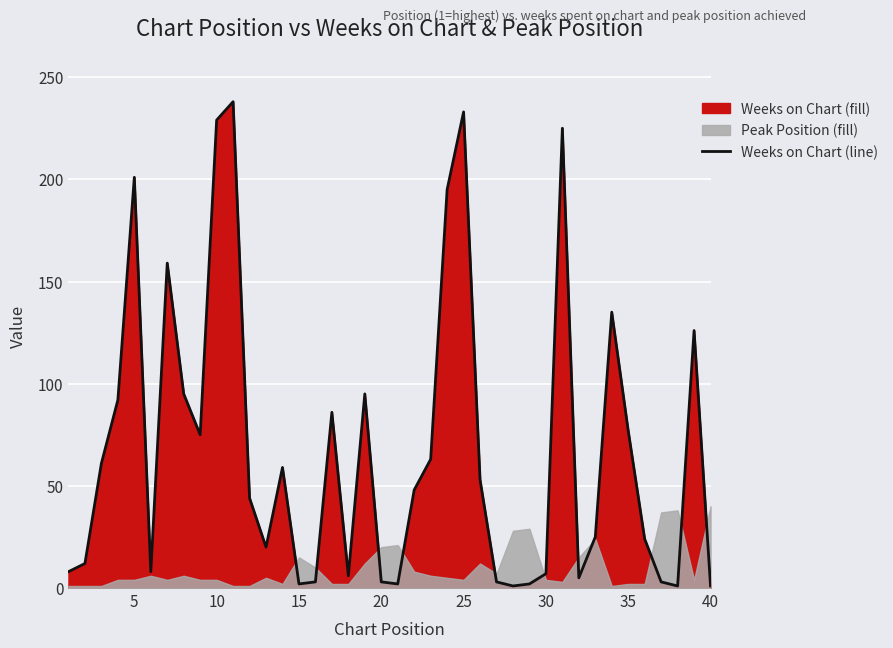

Does the chart display data point markers on the line(s)?

No